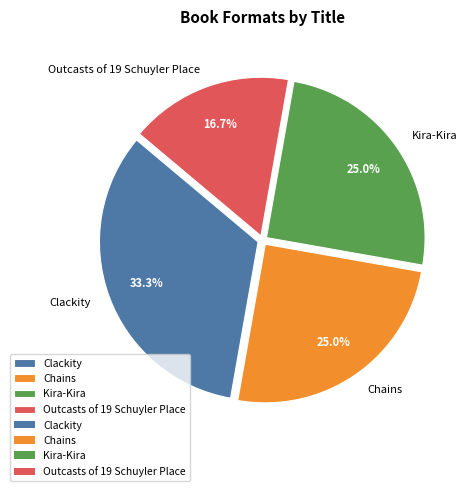

To the nearest percent, what percentage of the pie is Chains?

25%